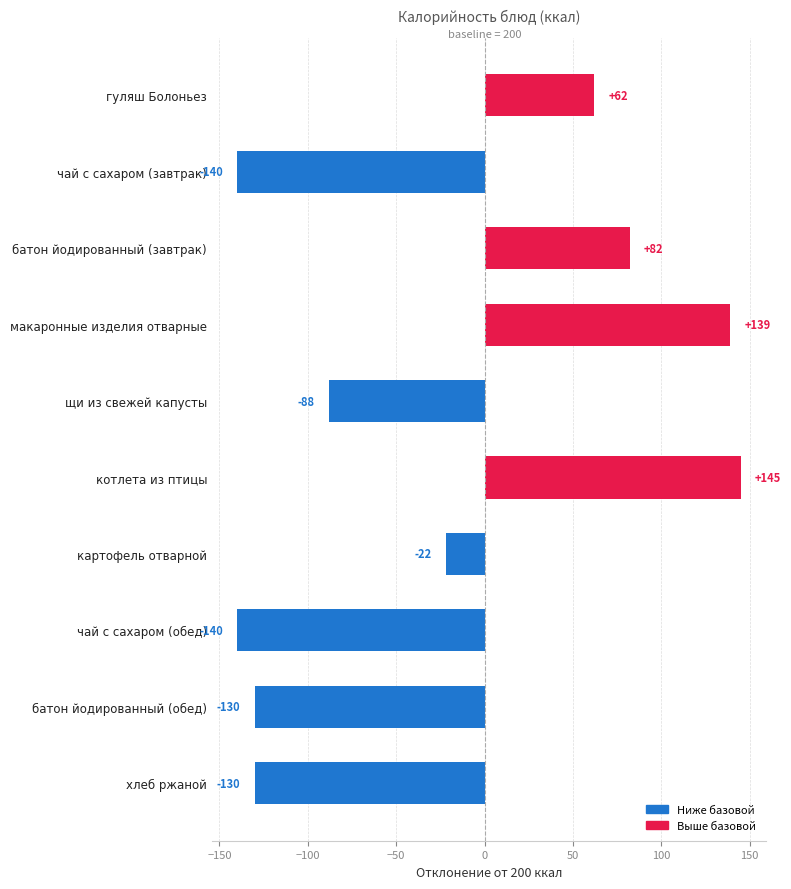

Is it true that the value at хлеб ржаной is -202?

False